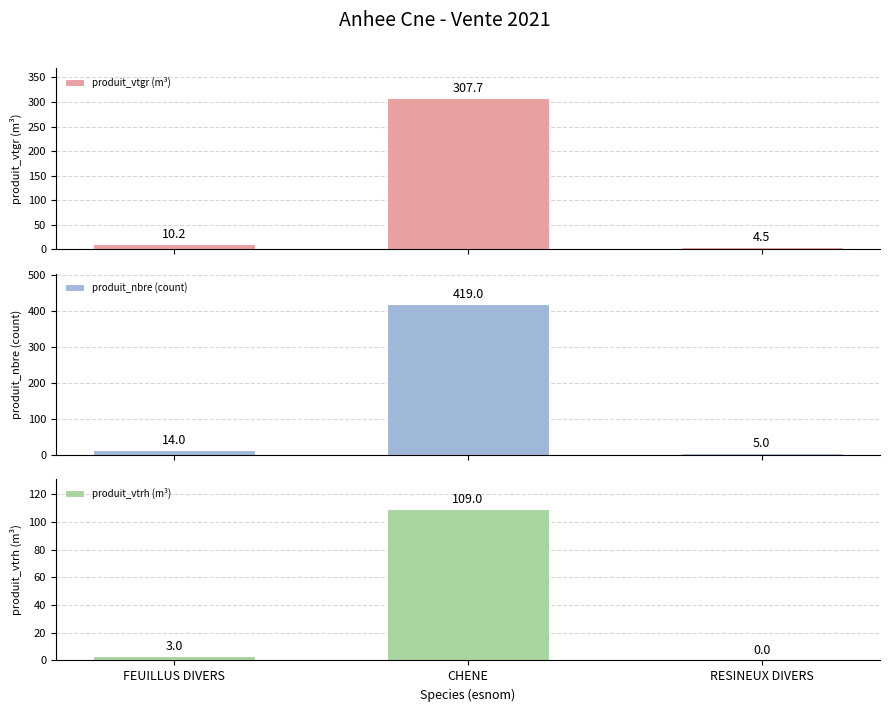

How many values in the produit_vtgr (m³) series are below 10?

1